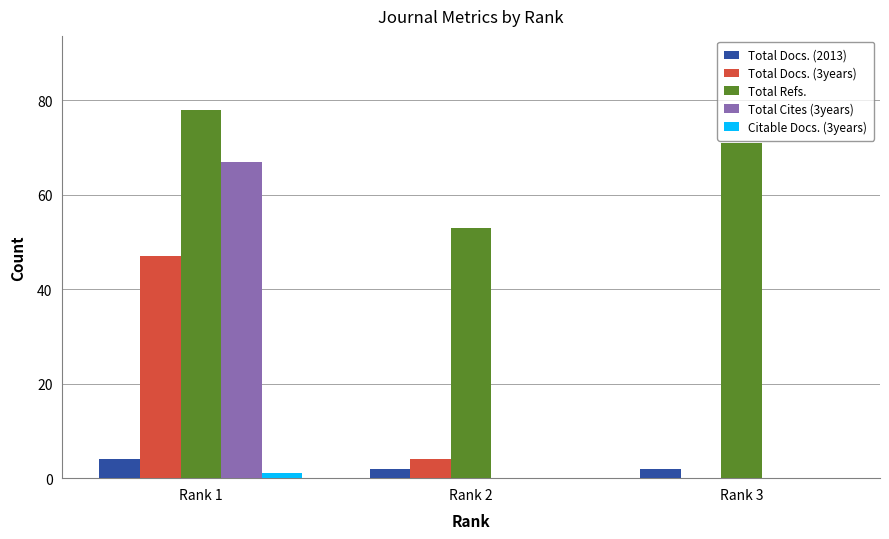

Reading right to left, extract all data points from this chart.

Total Docs. (2013): 2	2	4
Total Docs. (3years): 0	4	47
Total Refs.: 71	53	78
Total Cites (3years): 0	0	67
Citable Docs. (3years): 0	0	1